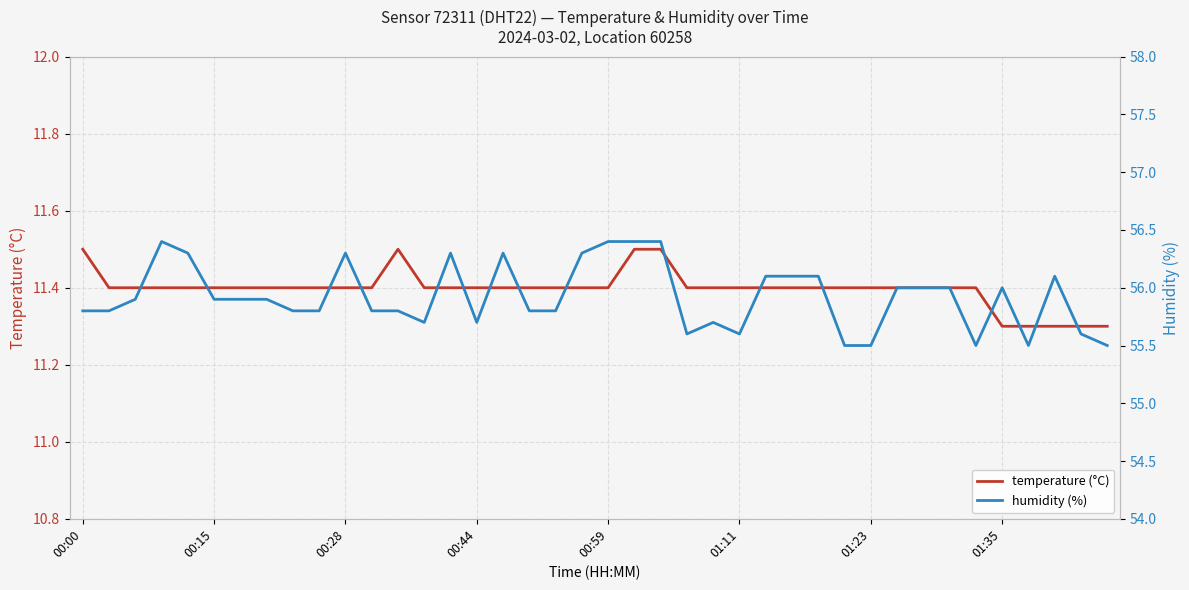

The value of temperature (°C) at 01:23 is 17.5. True or false?

False